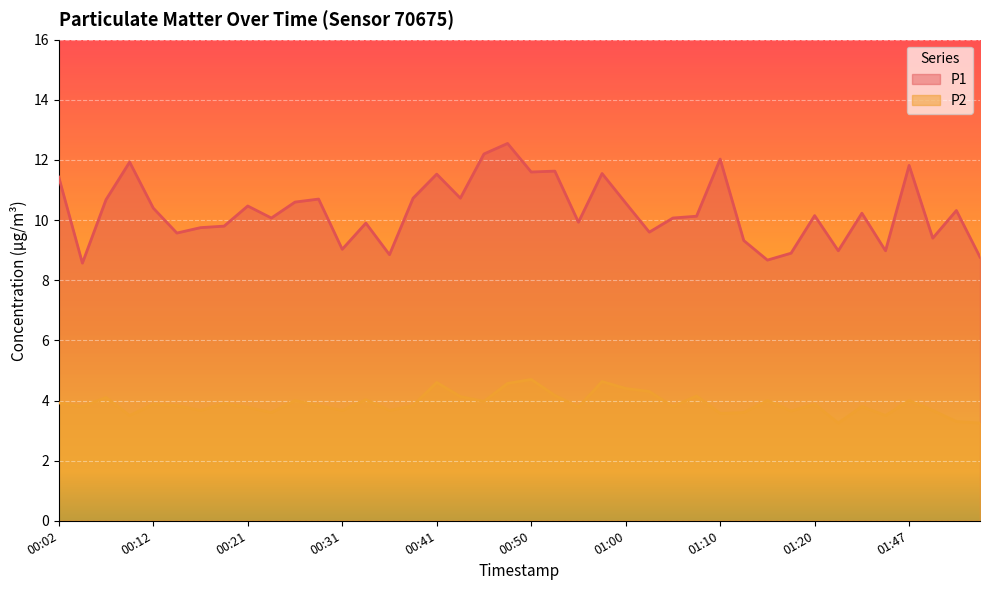

How many data points in P1 are above 10?

24